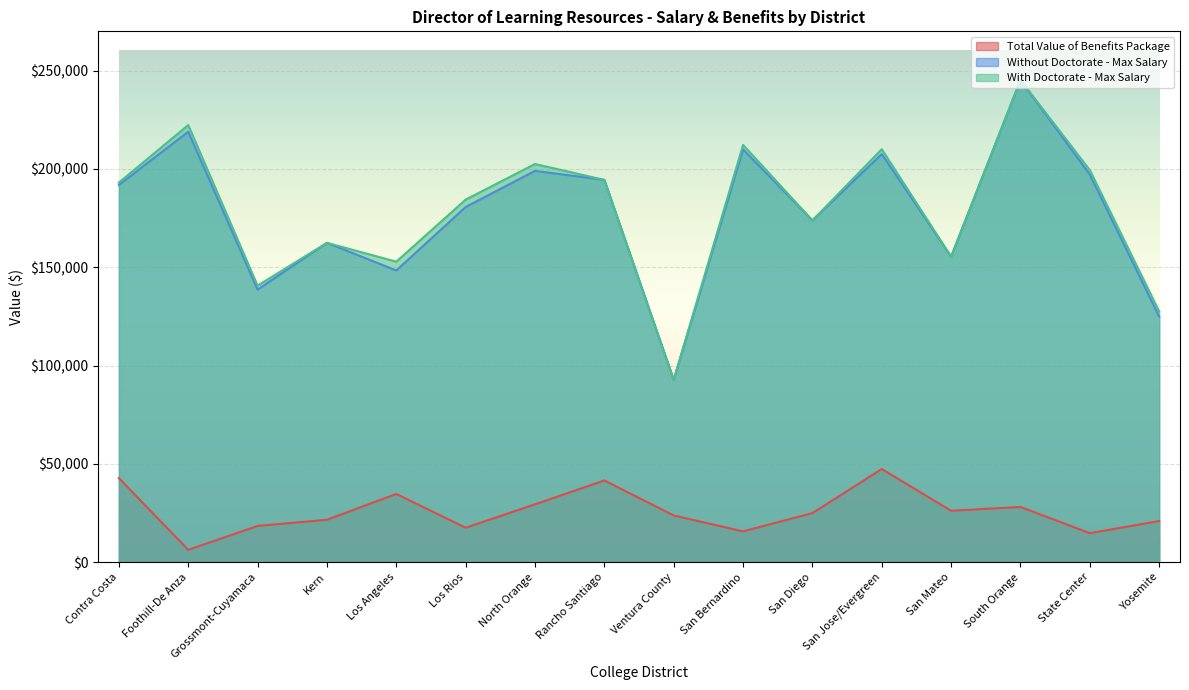

What position from the right is North Orange?

10